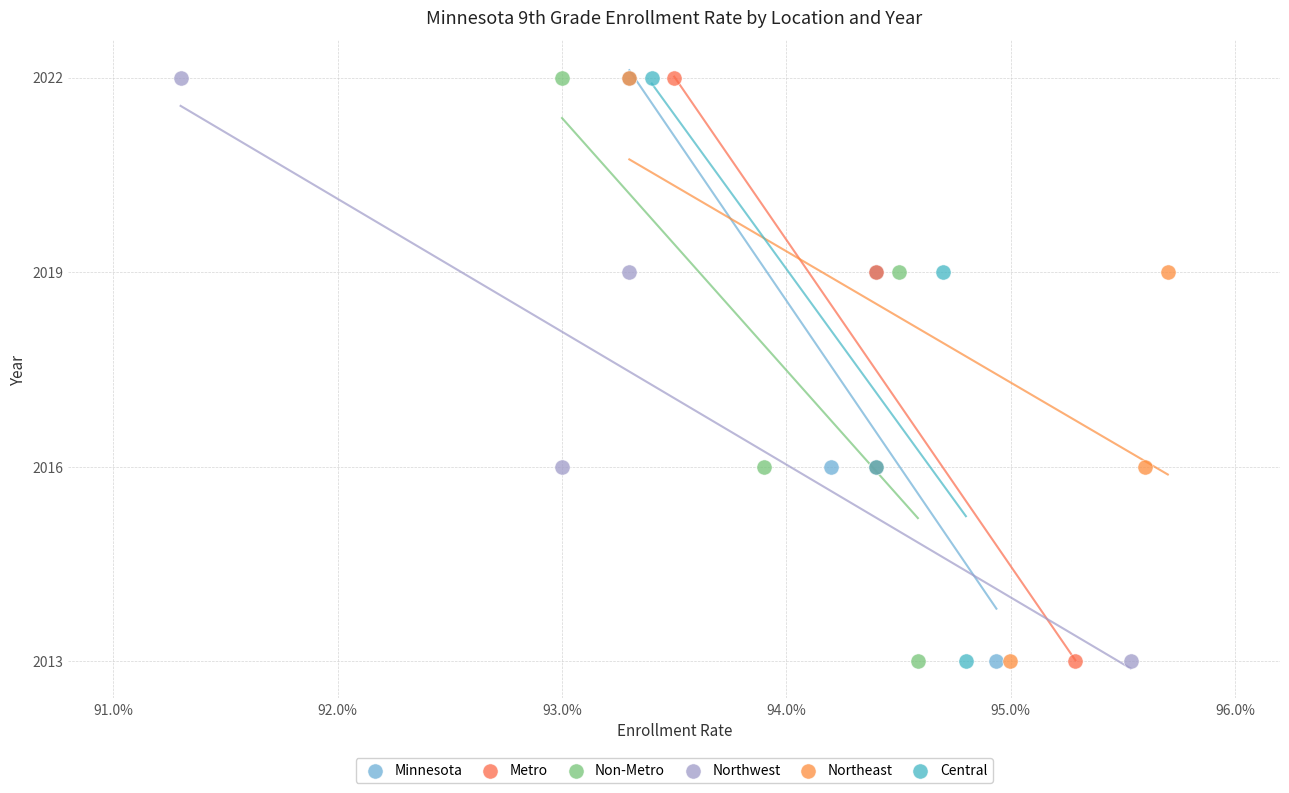

What are all the series names shown in the legend?

Minnesota, Metro, Non-Metro, Northwest, Northeast, Central